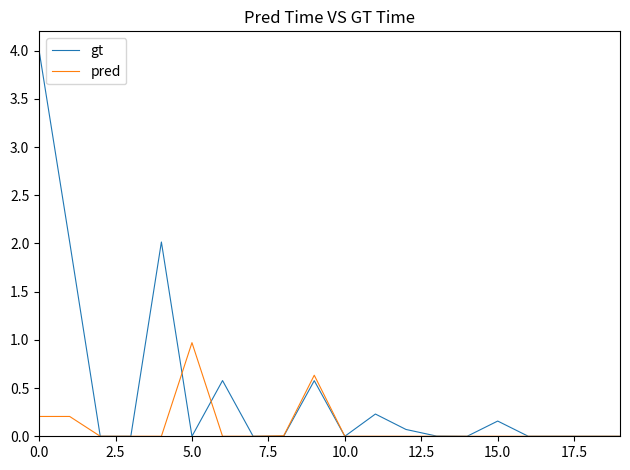

Which series has the largest range (max minus min)?

gt